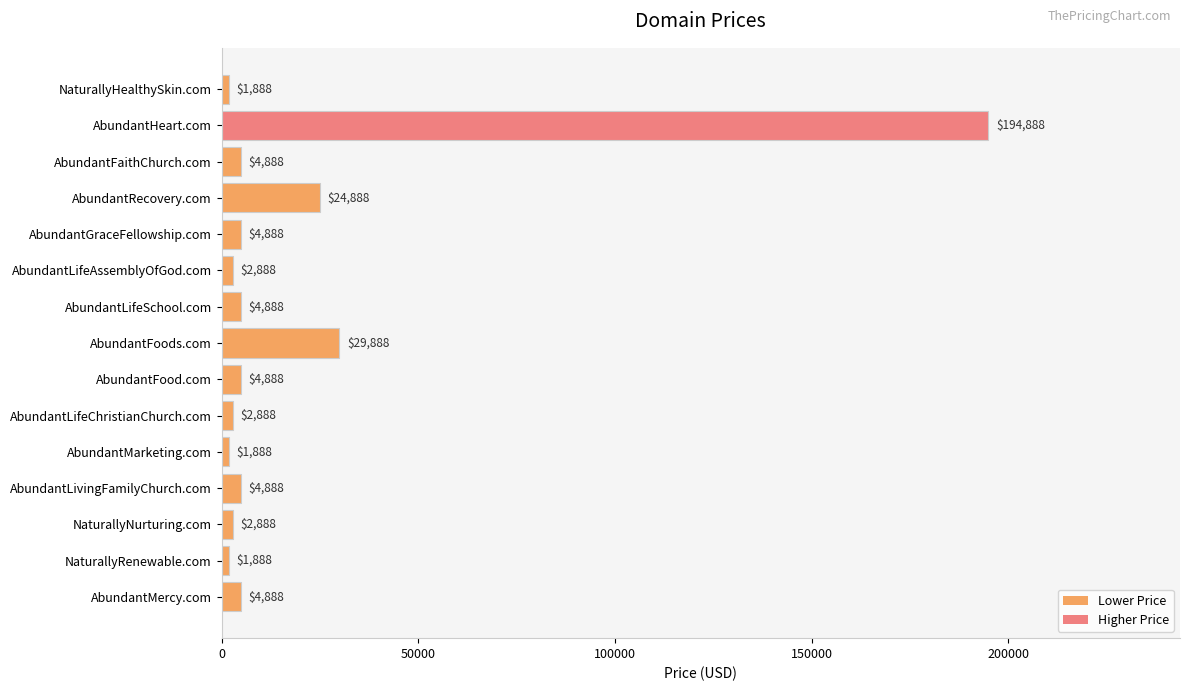

Where is the data nearest to the value 98388?

AbundantFoods.com